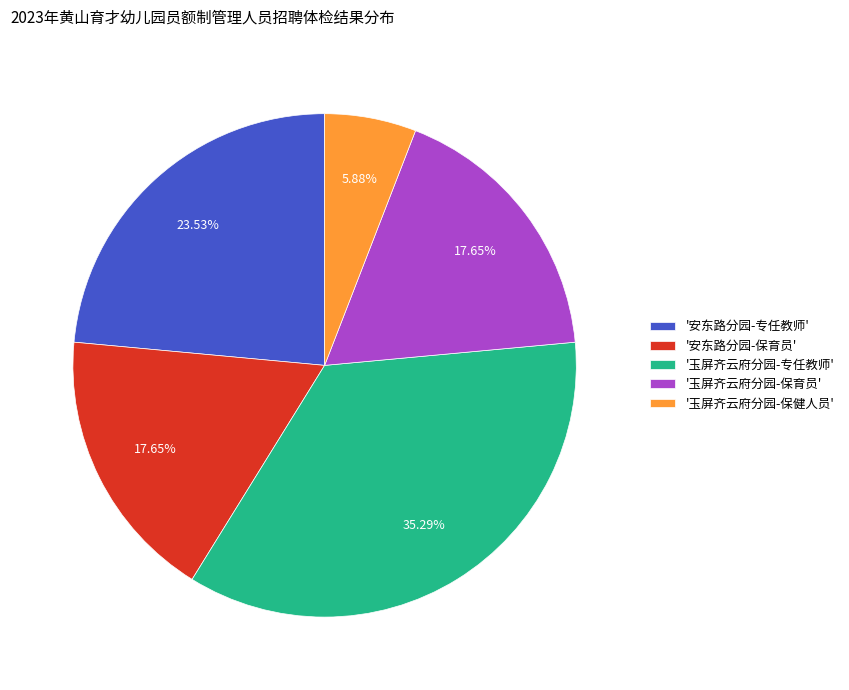

Does '玉屏齐云府分园-保健人员' account for over 50% of the chart?

No